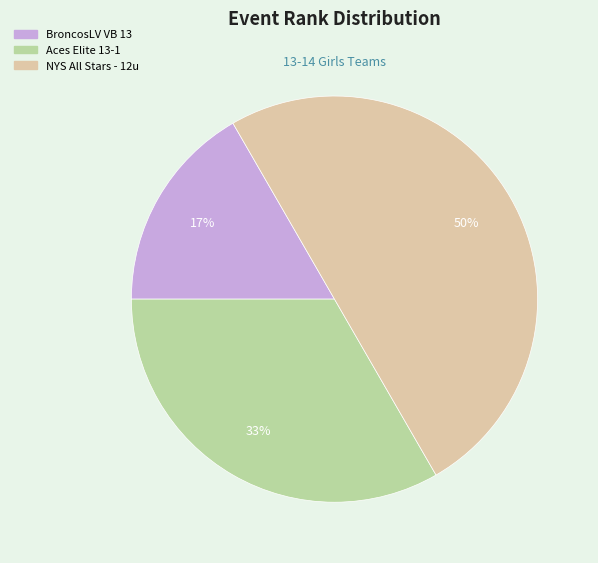

The NYS All Stars - 12u slice represents 50% of the pie. True or false?

True